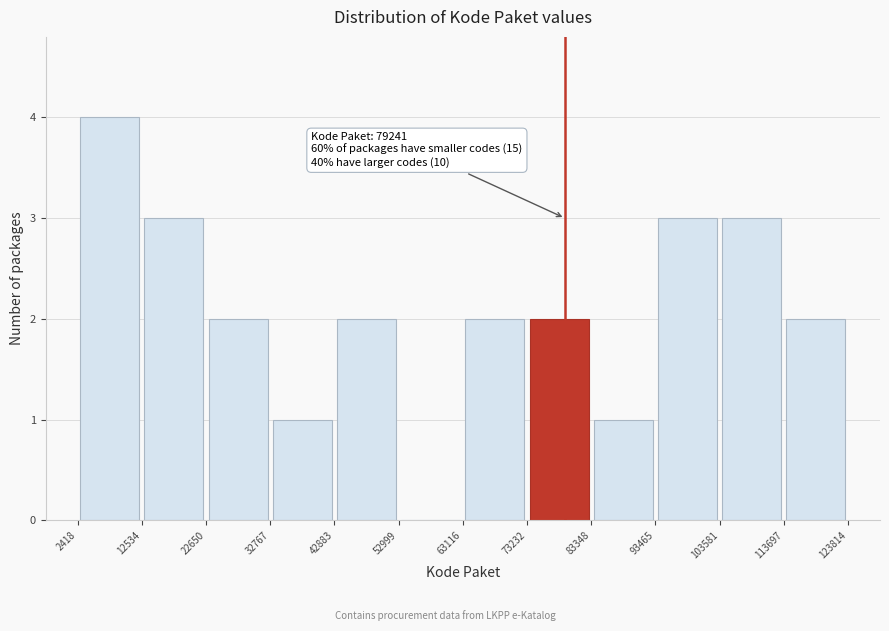

Which range on the x-axis has the tallest bar?

2418 to 12534